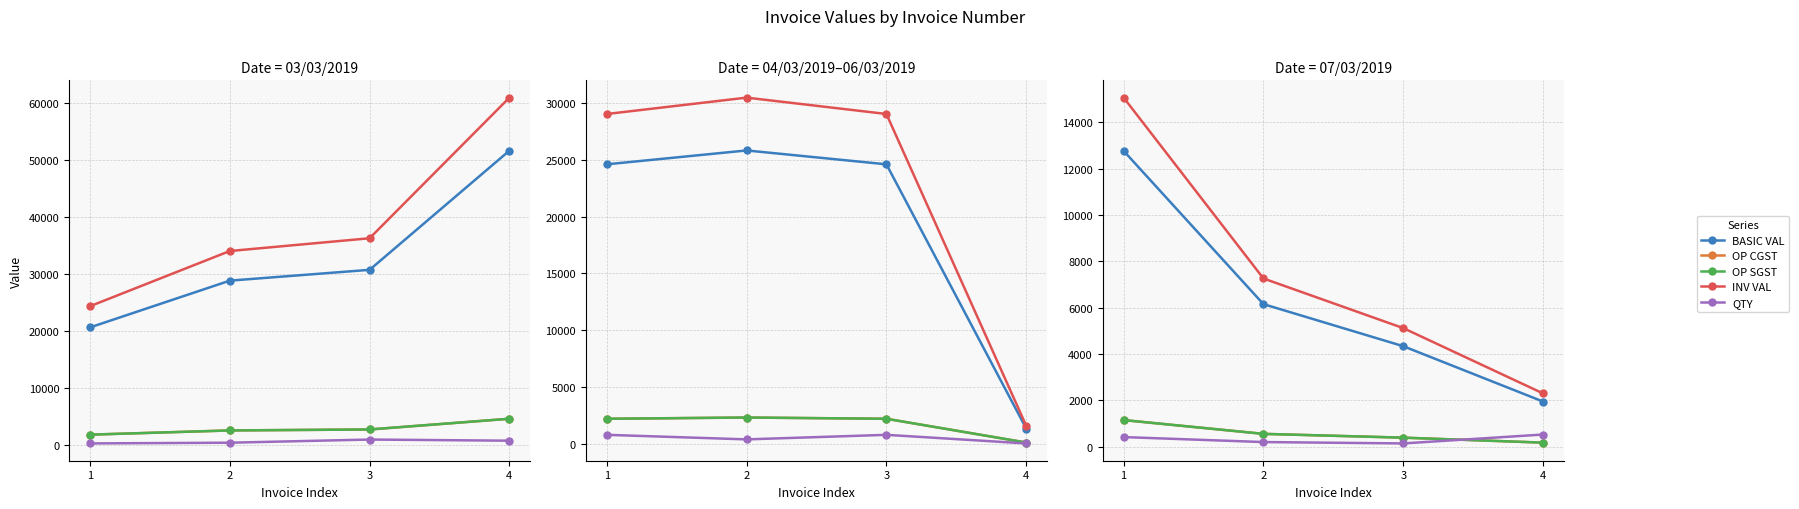

Where is OP SGST nearest to the value 661?

2